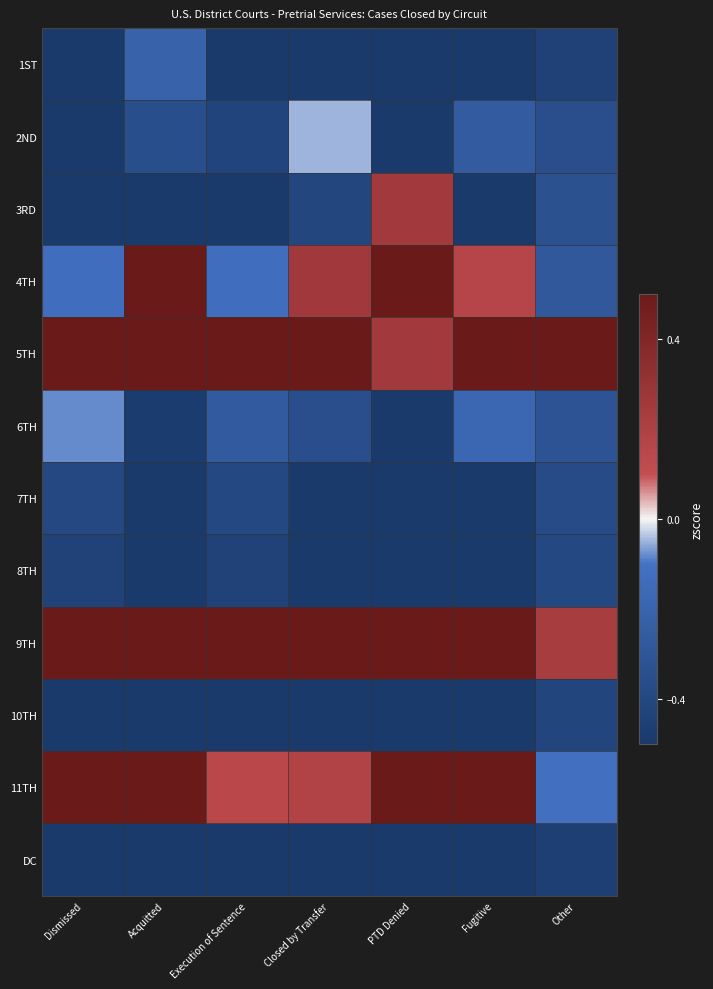

How many distinct data groups are displayed?

12